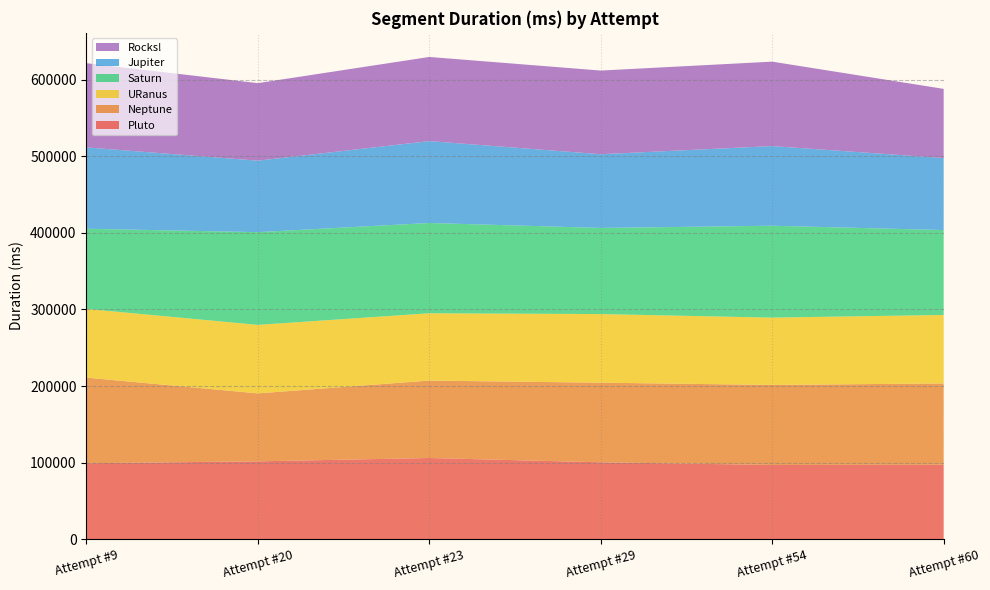

Reading left to right, transcribe all the data shown in this chart.

Pluto: 99189	101634	105995	100387	96920	97173
Neptune: 111797	88777	101142	103981	104544	106222
URanus: 89783	89480	87914	89644	87914	89481
Saturn: 104721	121175	117971	112526	120038	110902
Jupiter: 106231	93339	106948	96305	104056	94014
Rocks!: 110035	101292	109920	109283	110292	90410